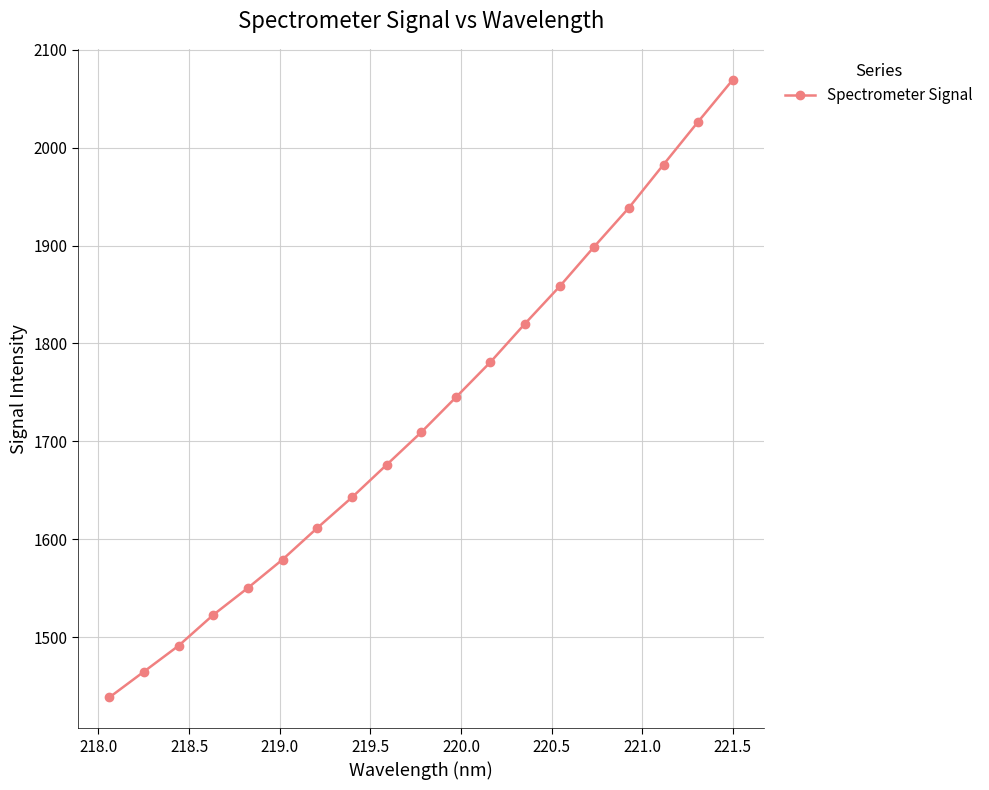

What is the sum of all values?

32806.2